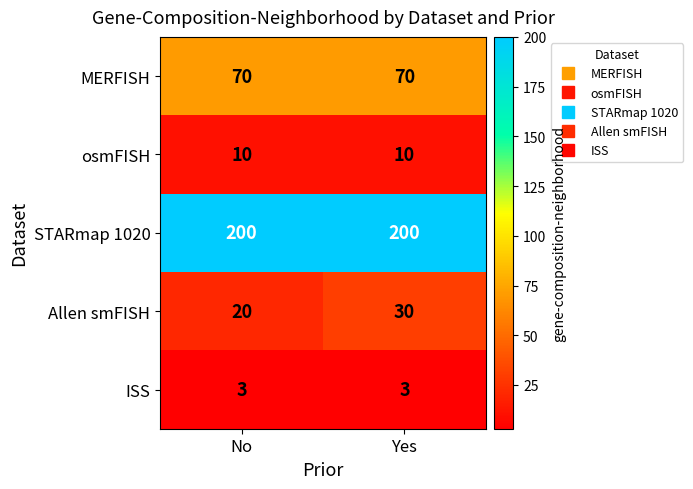

Count the number of data series in this chart.

5